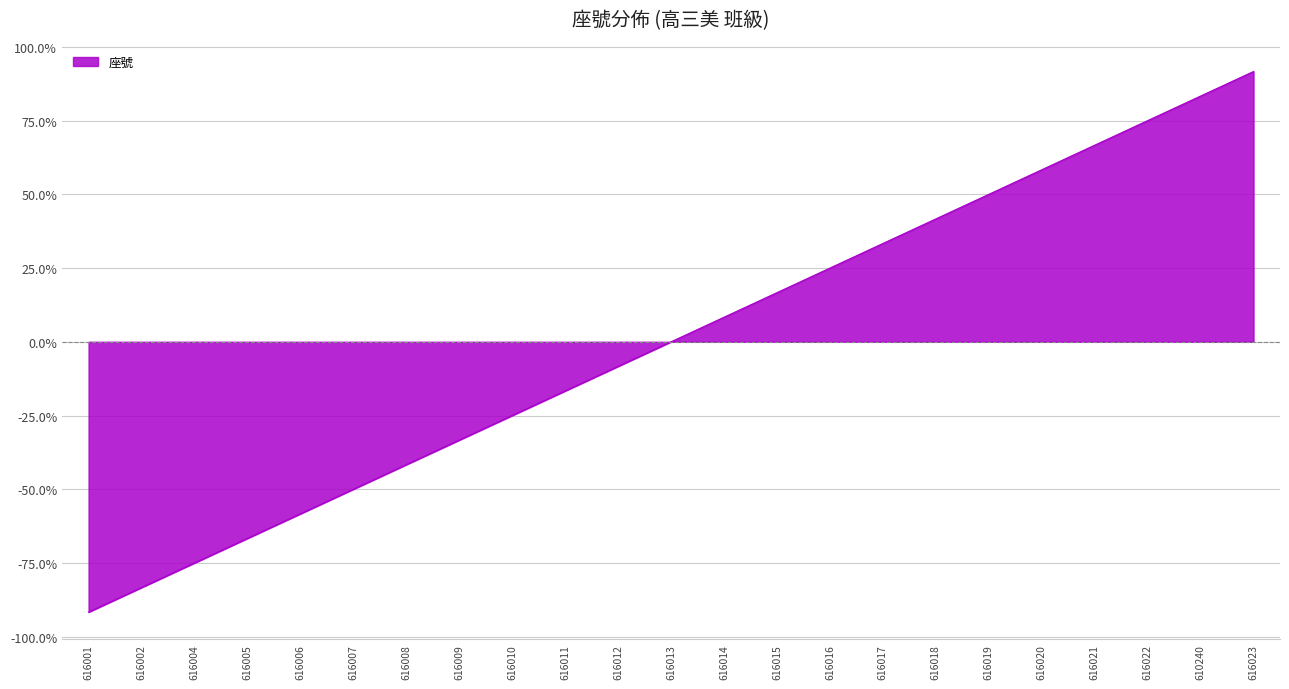

Rank the categories by value from lowest to highest.

616001, 616002, 616004, 616005, 616006, 616007, 616008, 616009, 616010, 616011, 616012, 616013, 616014, 616015, 616016, 616017, 616018, 616019, 616020, 616021, 616022, 610240, 616023